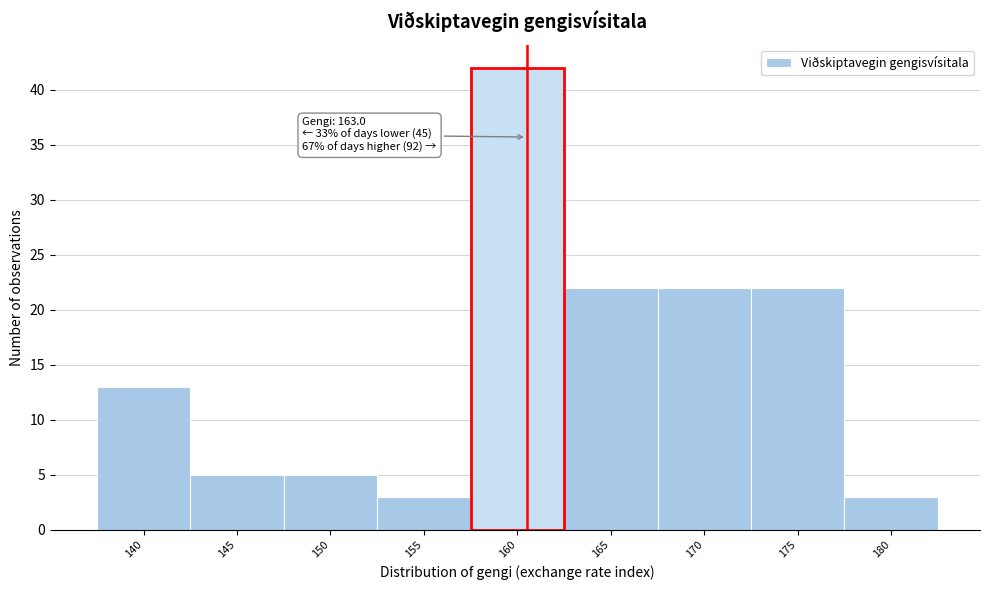

Reading left to right, what are all the values shown in this chart?

13	5	5	3	42	22	22	22	3